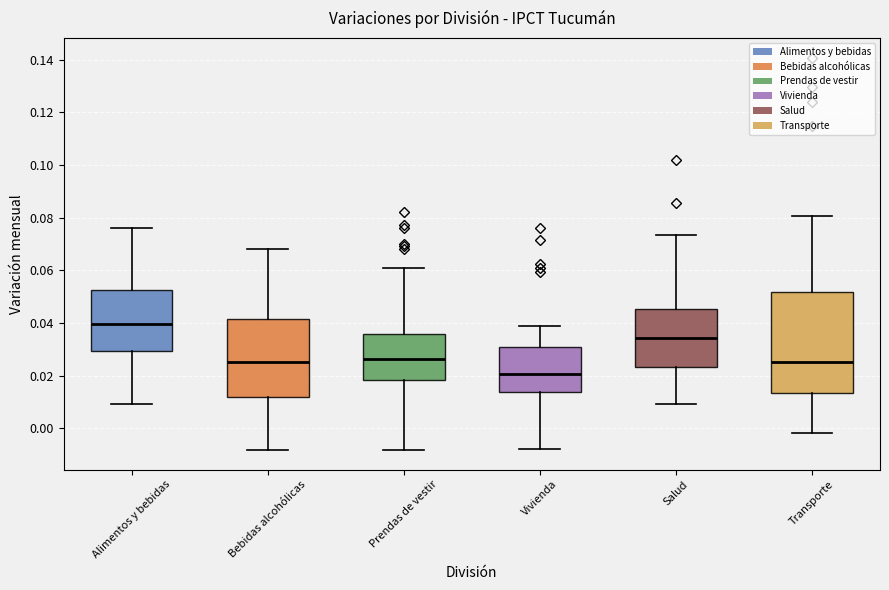

Reading left to right, read every box against the y-axis: the position of its median line, the range the box covers, and the ends of its whiskers. The values are not printed on the chart, so give them approximately, as read against the axis.

Alimentos y bebidas: median 0.040, box 0.030 to 0.052, whiskers 0.010 to 0.076
Bebidas alcohólicas: median 0.026, box 0.012 to 0.042, whiskers -0.008 to 0.068
Prendas de vestir: median 0.026, box 0.018 to 0.036, whiskers -0.008 to 0.060
Vivienda: median 0.020, box 0.014 to 0.030, whiskers -0.008 to 0.038
Salud: median 0.034, box 0.024 to 0.046, whiskers 0.010 to 0.074
Transporte: median 0.026, box 0.014 to 0.052, whiskers -0.002 to 0.080